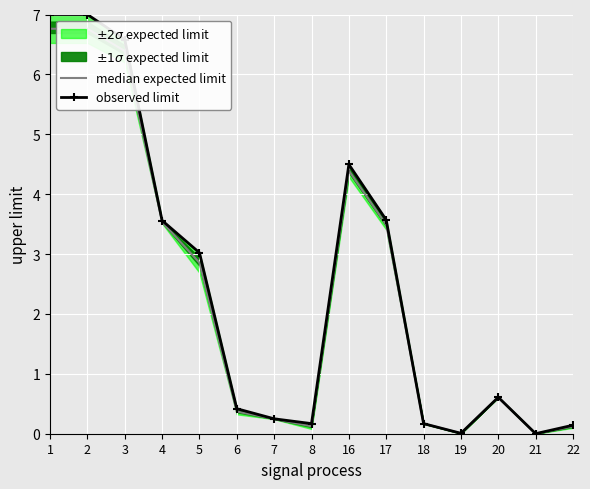

In observed limit, how many points are higher than both neighbors (excluding endpoints)?

2